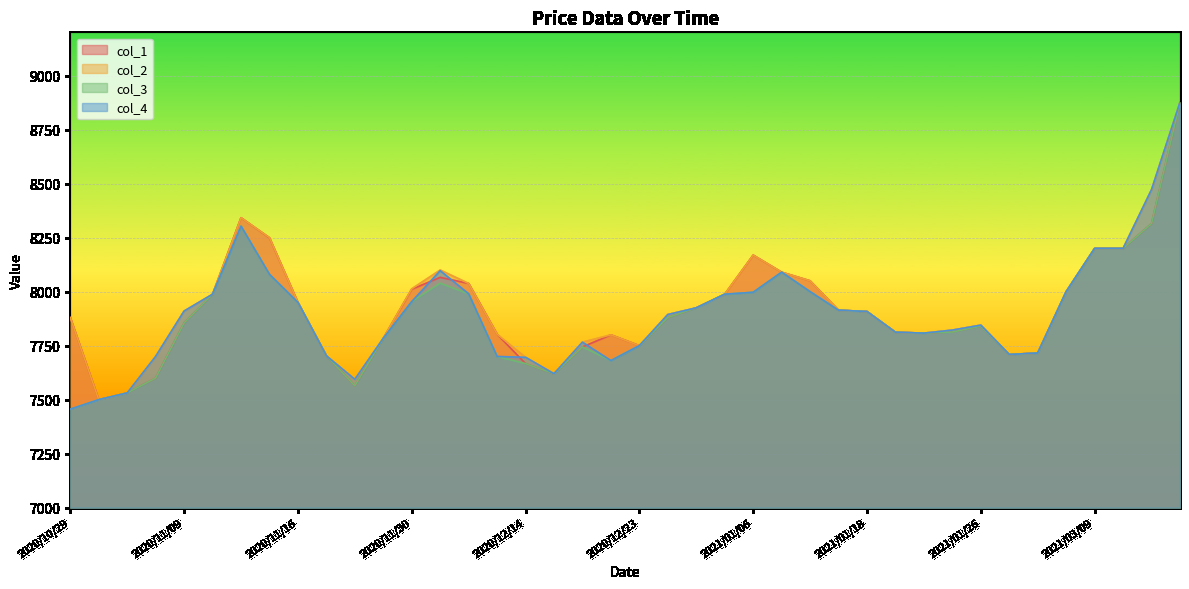

Reading right to left, what are all the values shown in this chart?

col_1: 8876	8315	8200	8200	8000	7716	7709	7840	7814	7808	7812	7908	7914	8050	8090	8169	7988	7925	7880	7750	7800	7744	7620	7667	7803	8038	8066	8011	7784	7564	7703	7950	8249	8342	7988	7855	7600	7531	7500	7880
col_2: 8876	8472	8200	8200	8000	7716	7709	7845	7822	7808	7812	7908	7914	8050	8090	8169	7988	7925	7894	7750	7800	7766	7620	7696	7803	8038	8100	8013	7784	7594	7703	7950	8250	8342	7988	7910	7700	7531	7500	7880
col_3: 8876	8315	8200	8200	8000	7716	7709	7840	7813	7808	7812	7908	7914	8000	8090	7997	7988	7925	7880	7750	7681	7744	7620	7667	7700	7990	8039	7954	7784	7564	7703	7950	8080	8303	7988	7855	7600	7531	7500	7456
col_4: 8876	8472	8200	8200	8000	7716	7709	7845	7822	7808	7812	7908	7914	8000	8090	7997	7988	7925	7894	7750	7681	7766	7620	7696	7700	7990	8097	7954	7784	7594	7703	7950	8080	8303	7988	7910	7700	7531	7500	7456